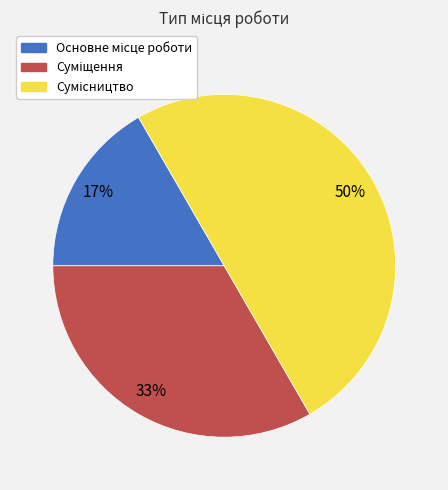

To the nearest percent, what is the average slice percentage?

33%